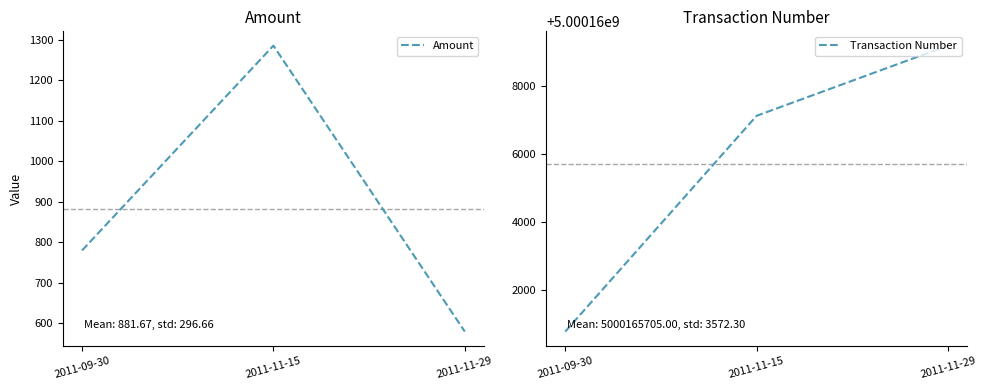

Reading left to right, extract all data points from this chart.

Amount: 780	1285	580
Transaction Number: 5000160795	5000167130	5000169190